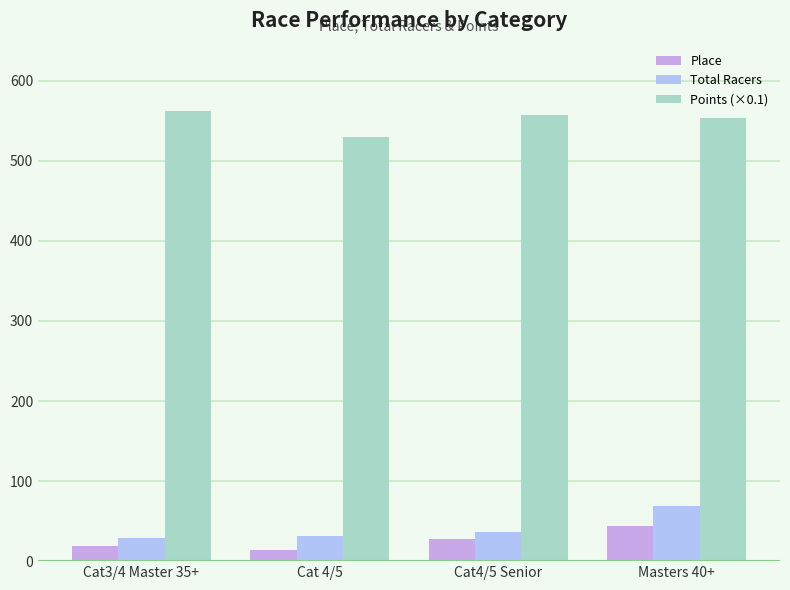

How many values in the Place series are below 27?

2